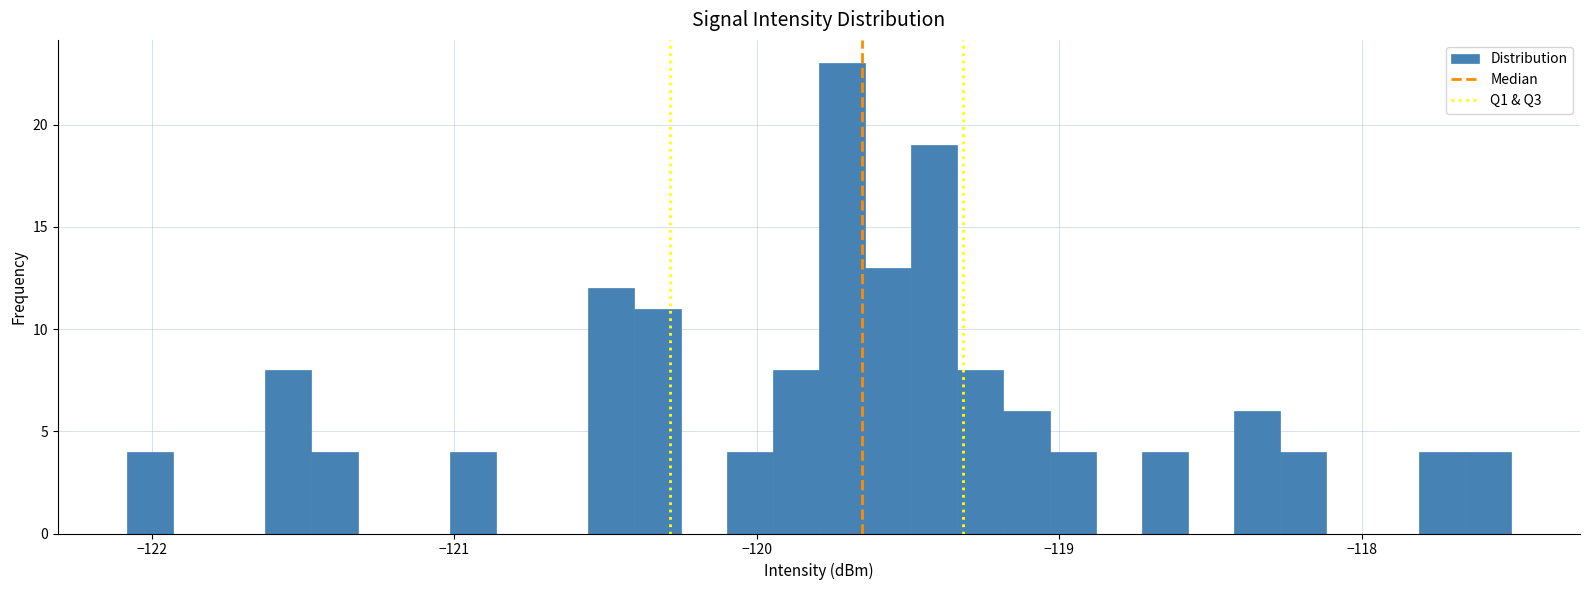

Read against the x-axis, roughly where is the centre of the tallest bar?

-119.7